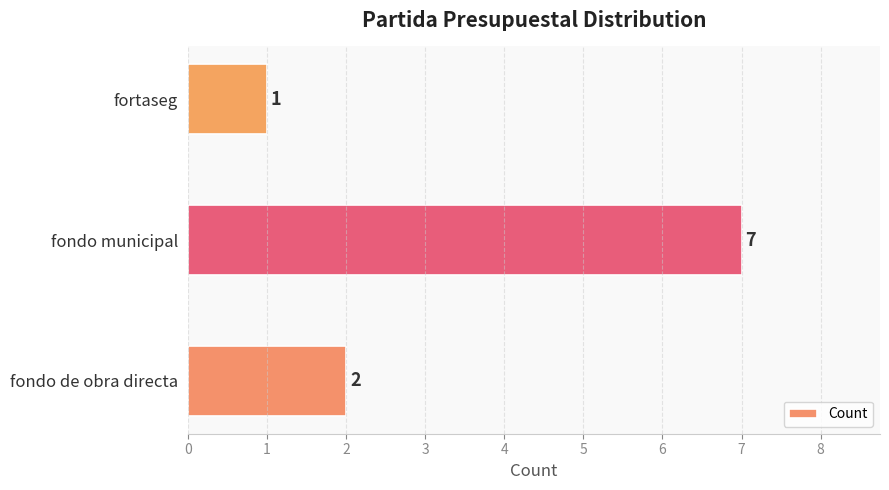

Reading bottom to top, what are all the values shown in this chart?

fondo de obra directa=2	fondo municipal=7	fortaseg=1